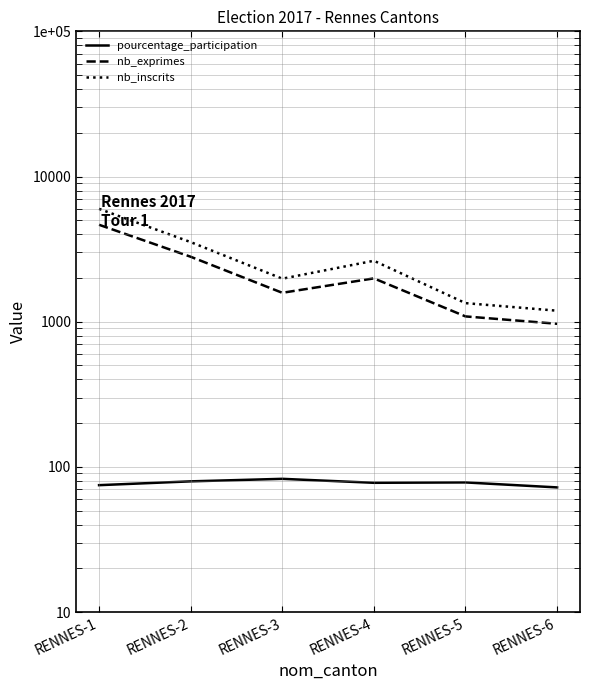

True or false: pourcentage_participation has a value of 26.2 at RENNES-4.

False